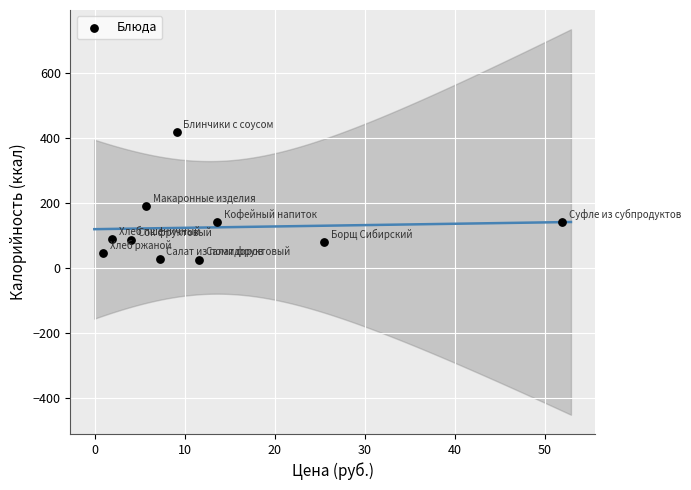

What Y value in the scatter plot is closest to 221?

190.3